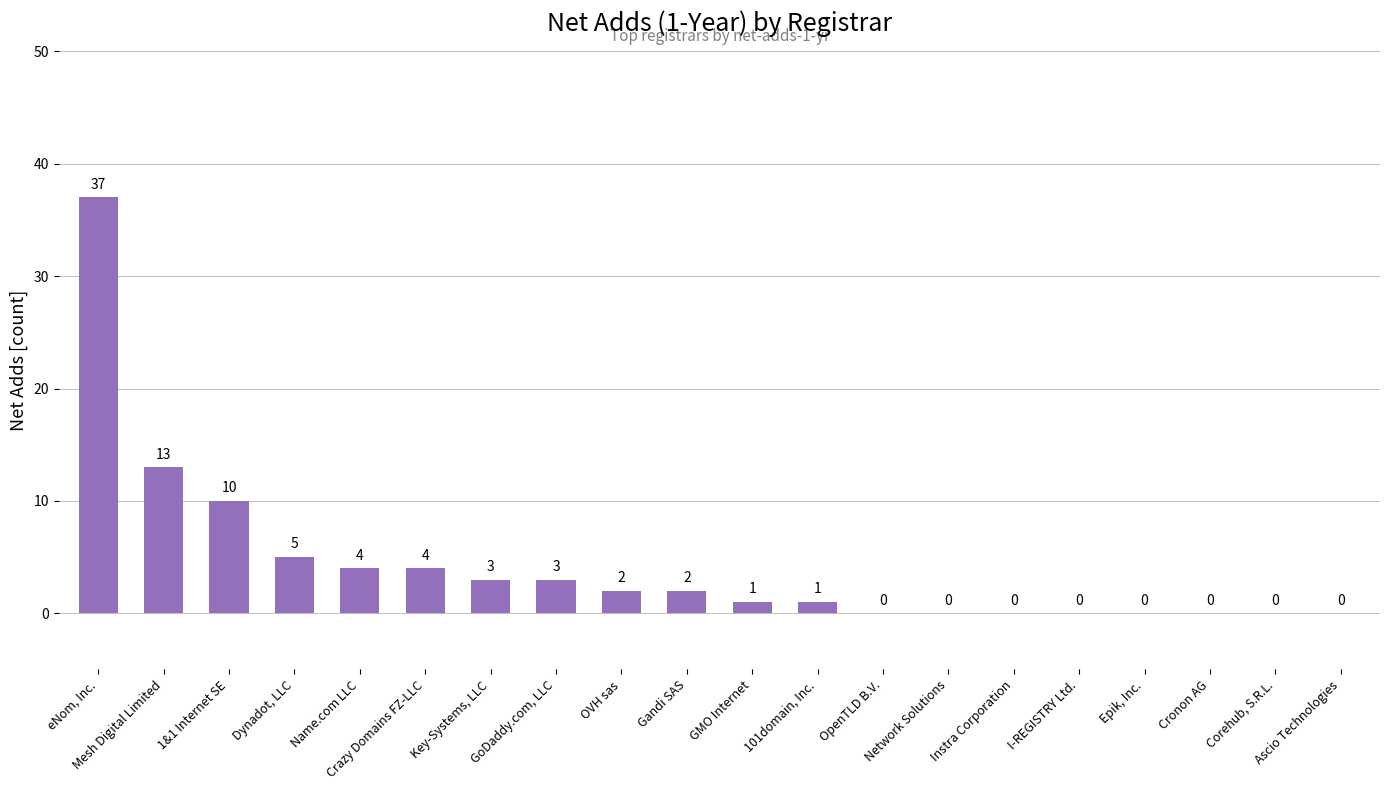

What is the sum of all values?

85